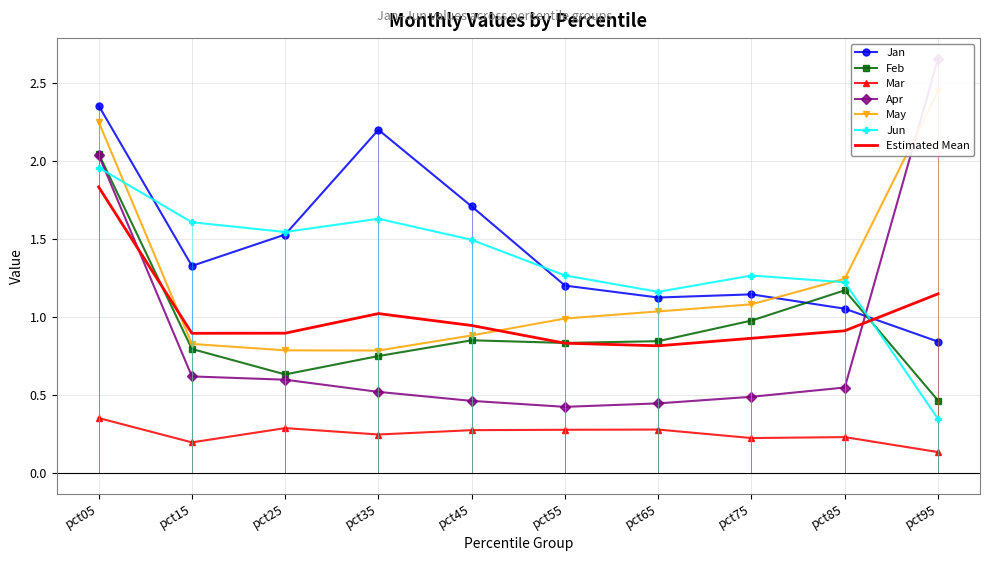

What is the sum of all Mar values?

2.5